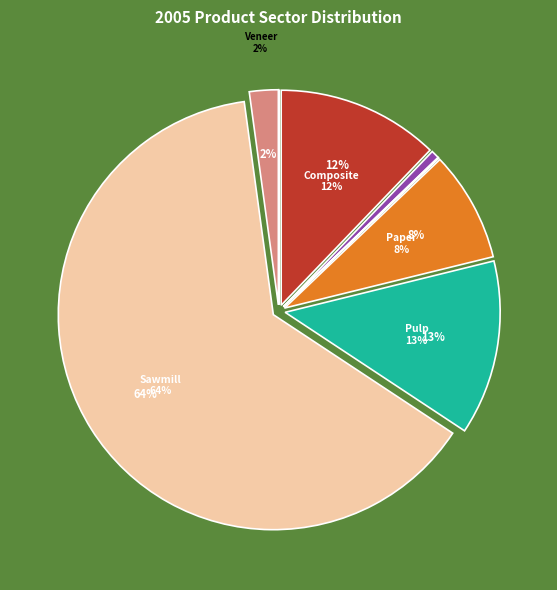

Which category has the smallest portion of the pie?

Bioproduct